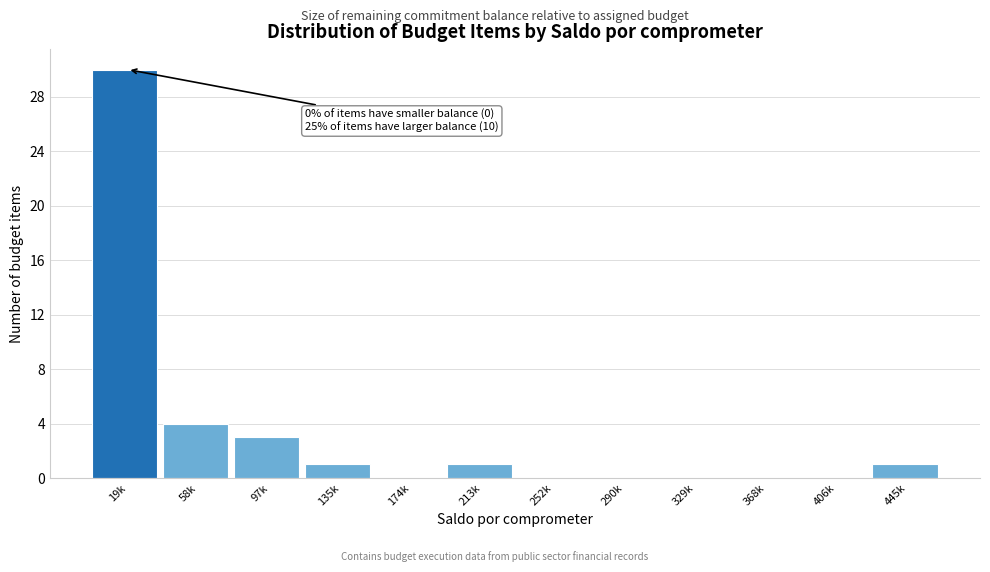

Reading left to right, list all the values displayed in this chart.

19k=30	58k=4	97k=3	135k=1	174k=0	213k=1	252k=0	290k=0	329k=0	368k=0	406k=0	445k=1